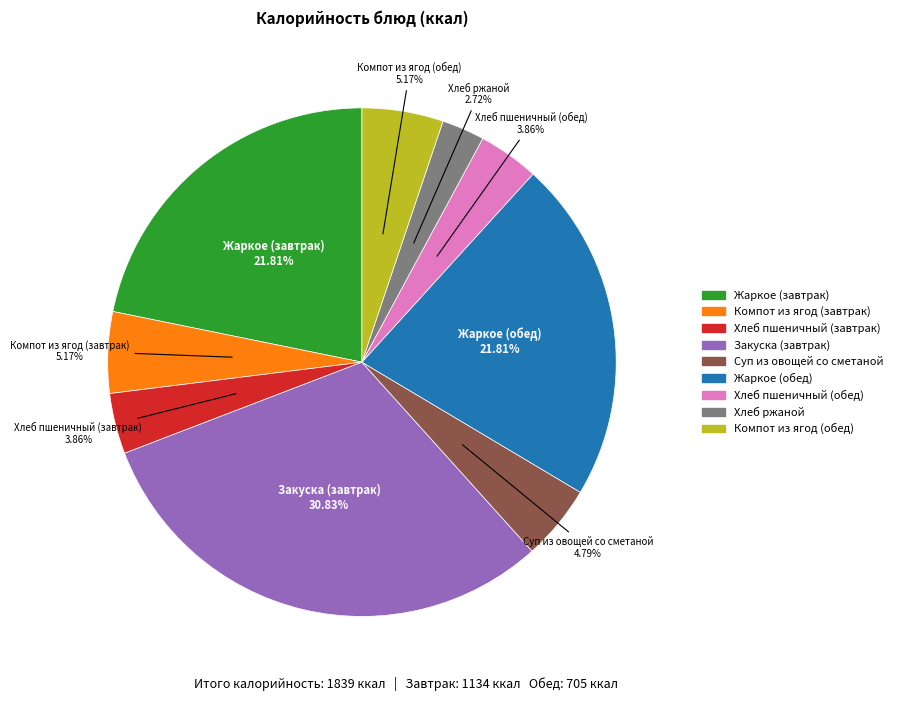

Is there a majority slice in this chart?

No